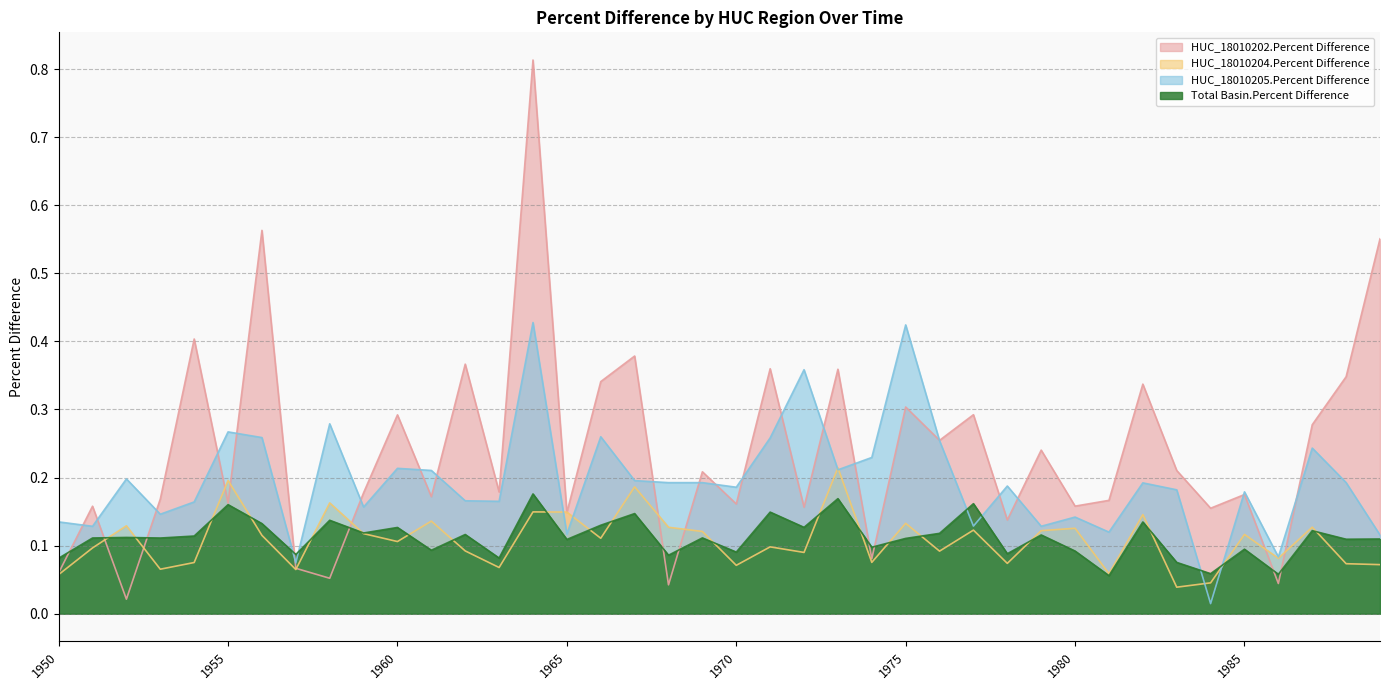

What is the sum of the HUC_18010204.Percent Difference values at 1973 and 1969?

0.3